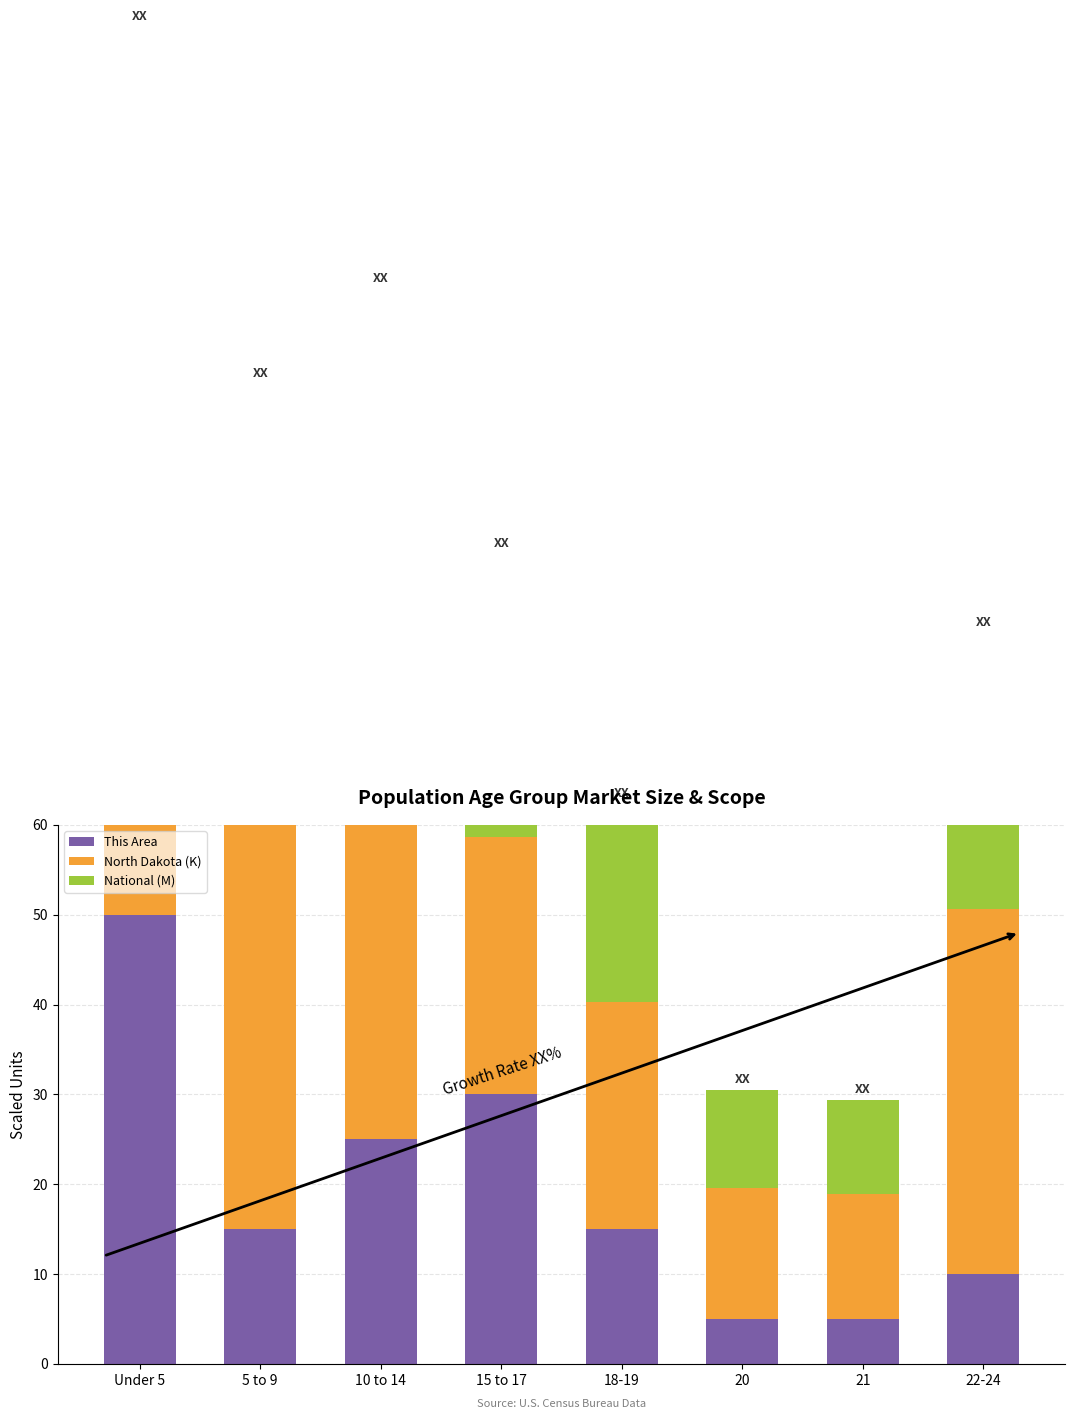

The value of North Dakota (K) at 20 is 10.1. True or false?

False